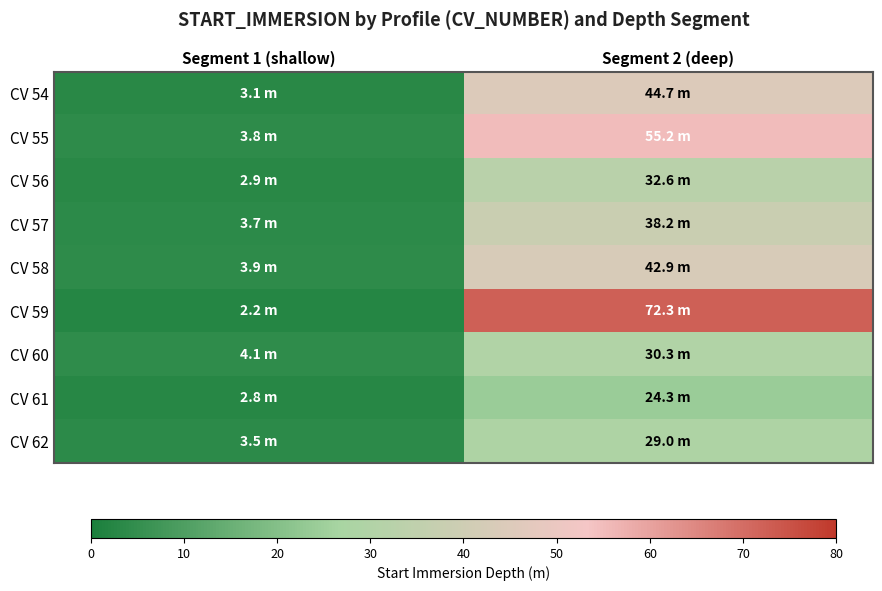

Rank the series at Segment 2 (deep) from lowest to highest value.

CV 61, CV 62, CV 60, CV 56, CV 57, CV 58, CV 54, CV 55, CV 59